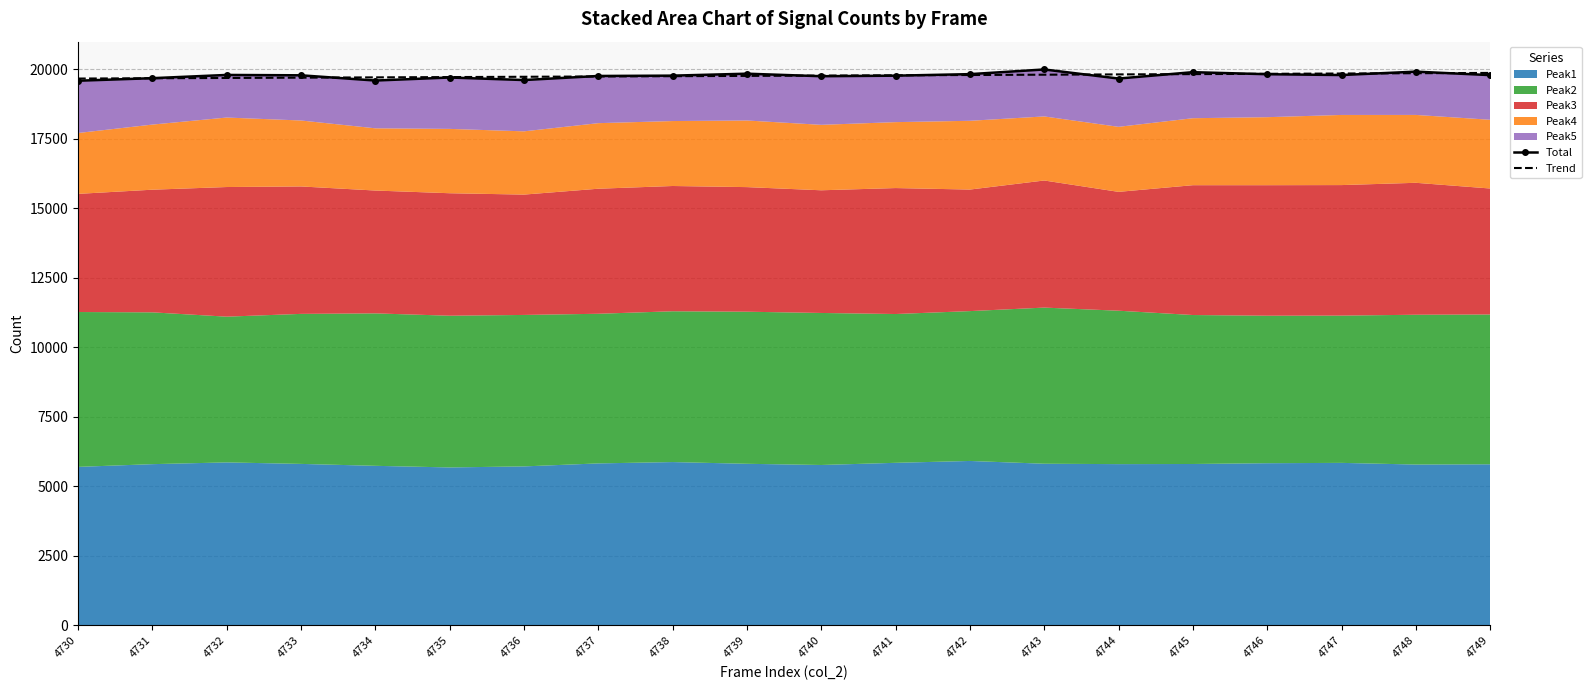

What is the difference between the second highest and minimum values in the Total series?

327.0